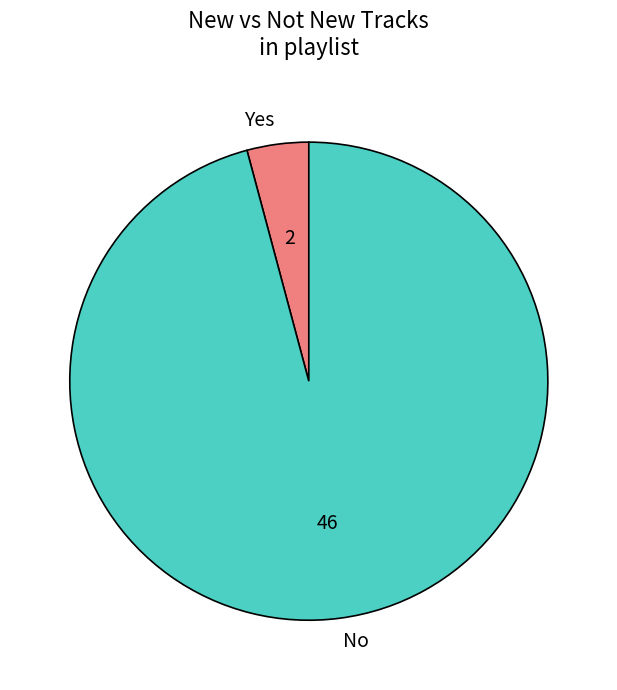

Between Yes and No, which is larger?

No